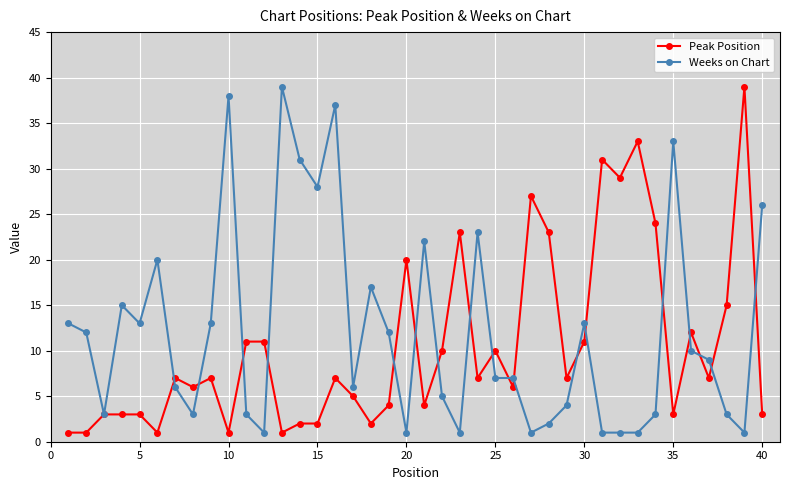

What is the value of the Peak Position point at the 16th from the left?

7